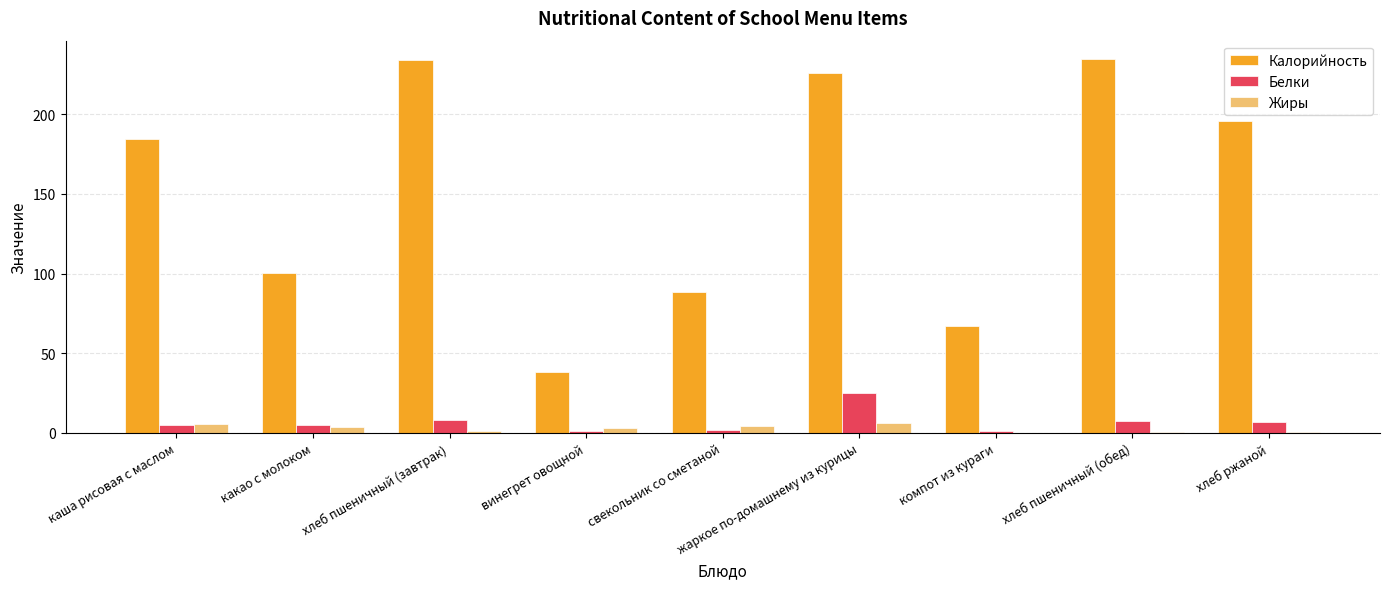

Is the value of Калорийность at хлеб пшеничный (обед) greater than the value of Белки at винегрет овощной?

Yes